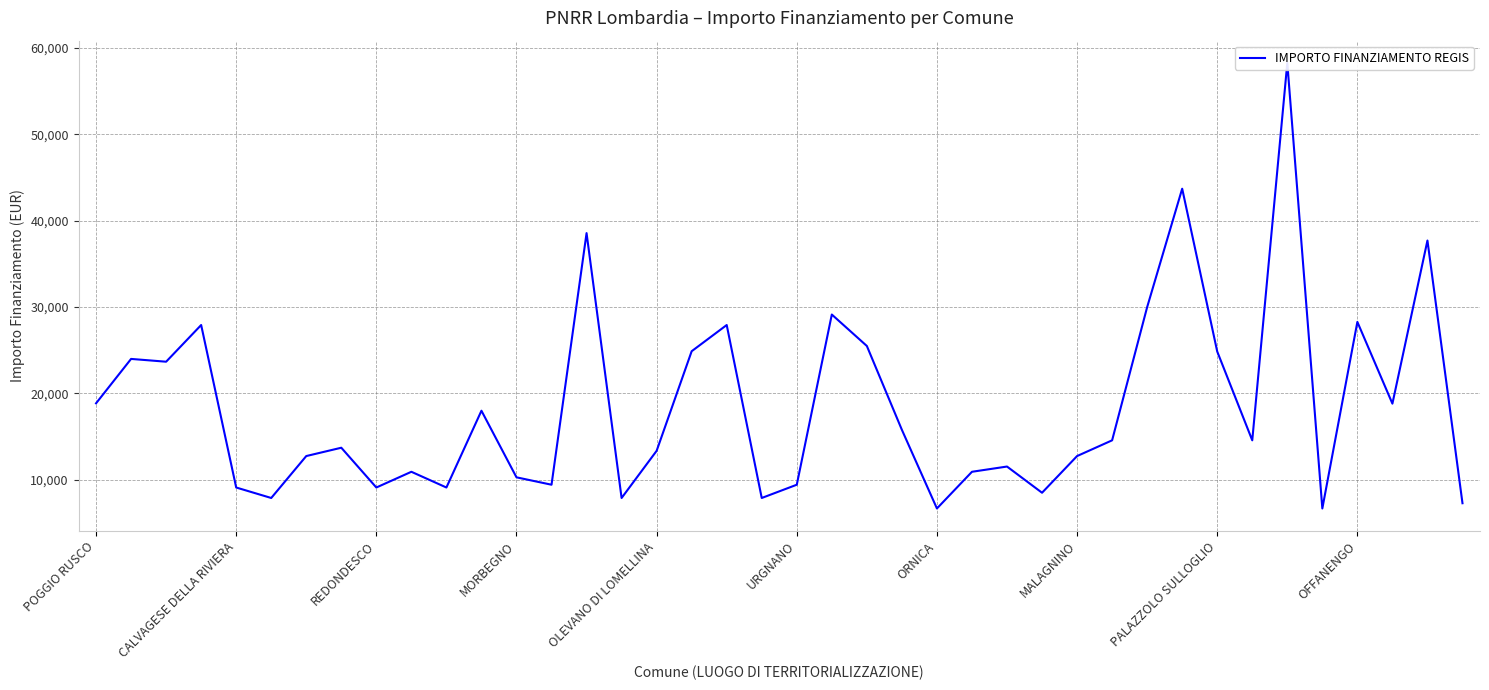

What is the change in value from 30 to 34?

+28277